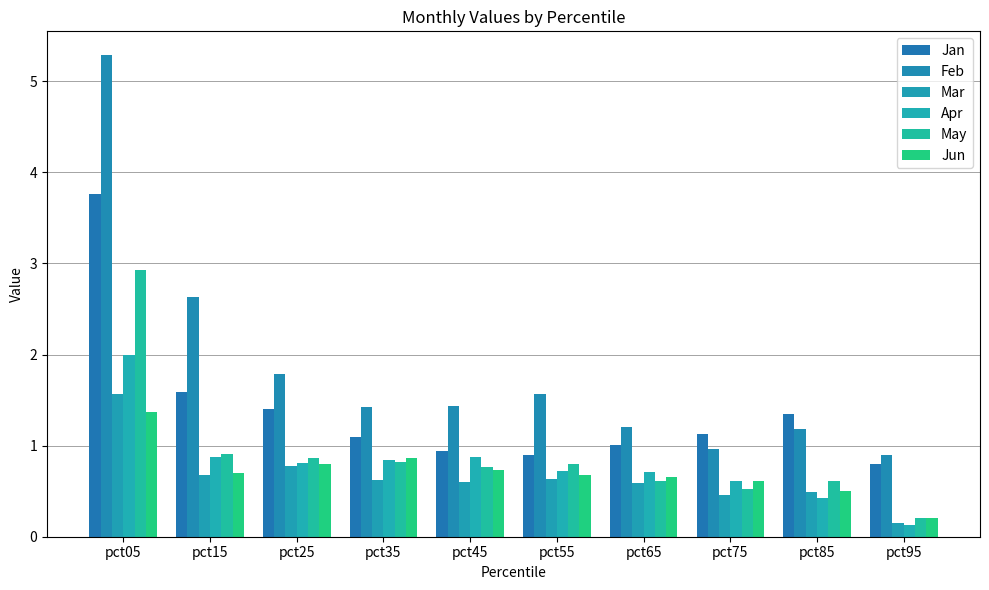

Are the bars horizontal?

No